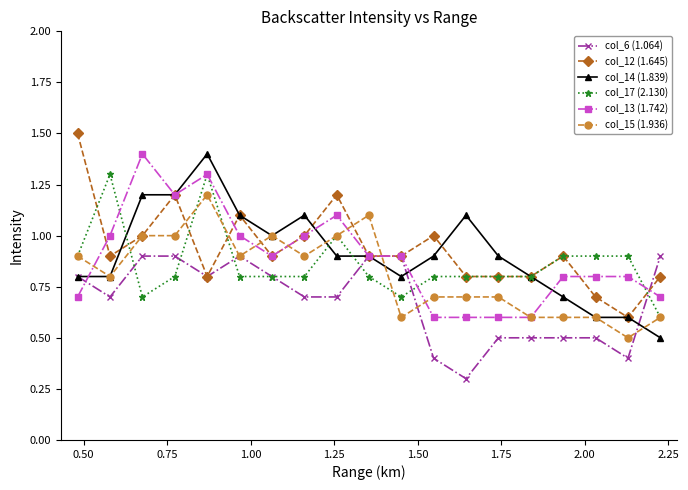

True or false: col_12 (1.645) has more than 0 interior local peaks.

True